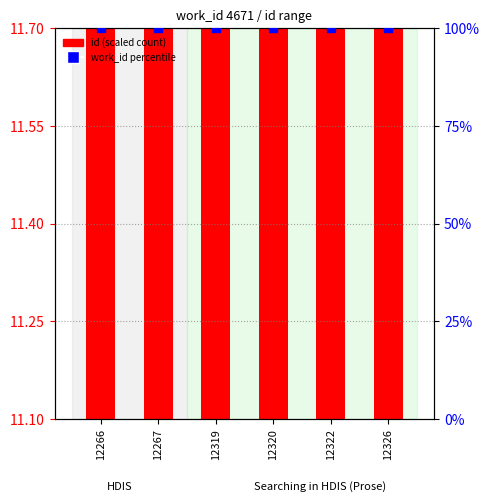

At how many categories does at least one series exceed 97?

6